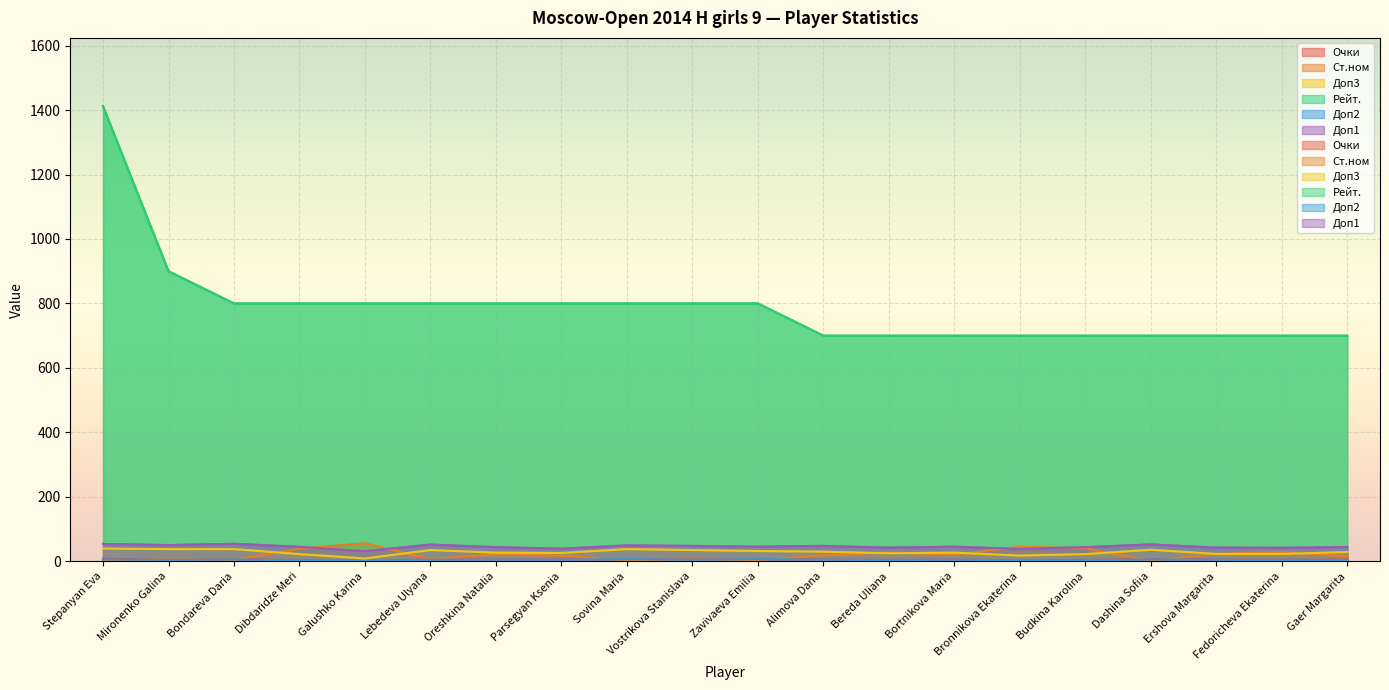

The Ст.ном series shows 19.0 at Alimova Dana. True or false?

True